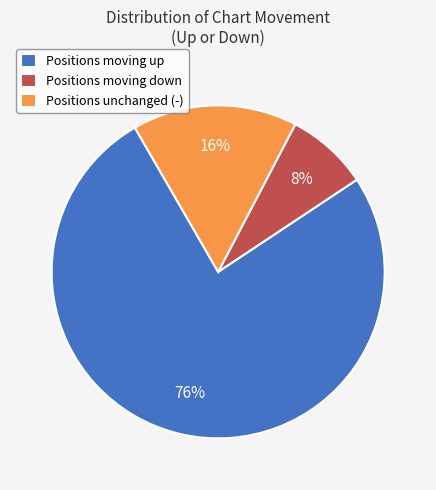

What is the ratio of the value at Positions moving up to the value at Positions moving down?

9.5